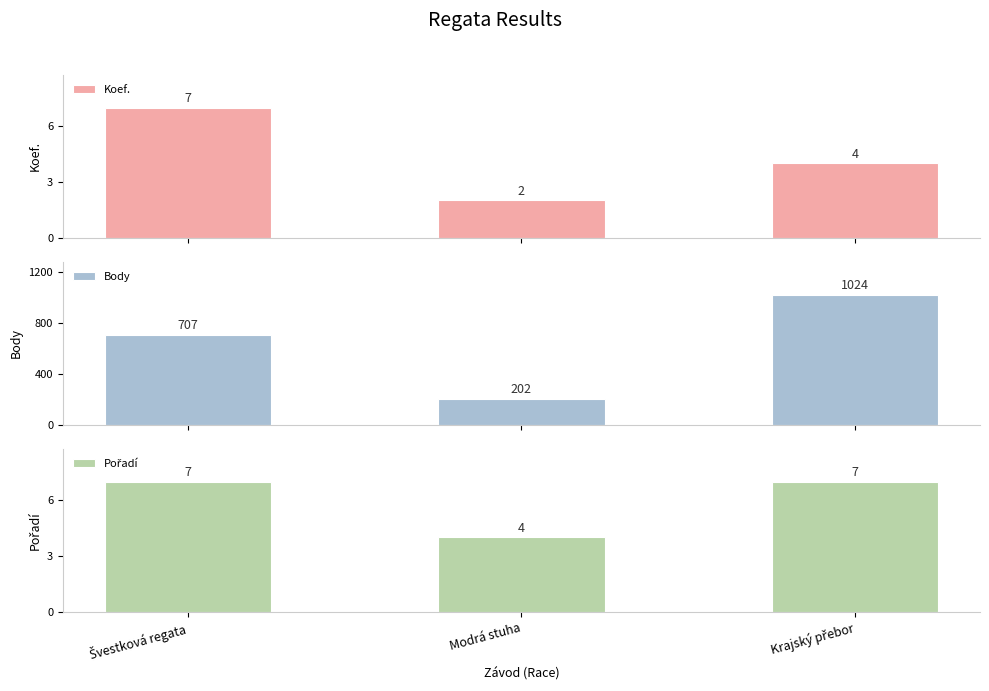

How many Koef. values are between 2 and 7?

3